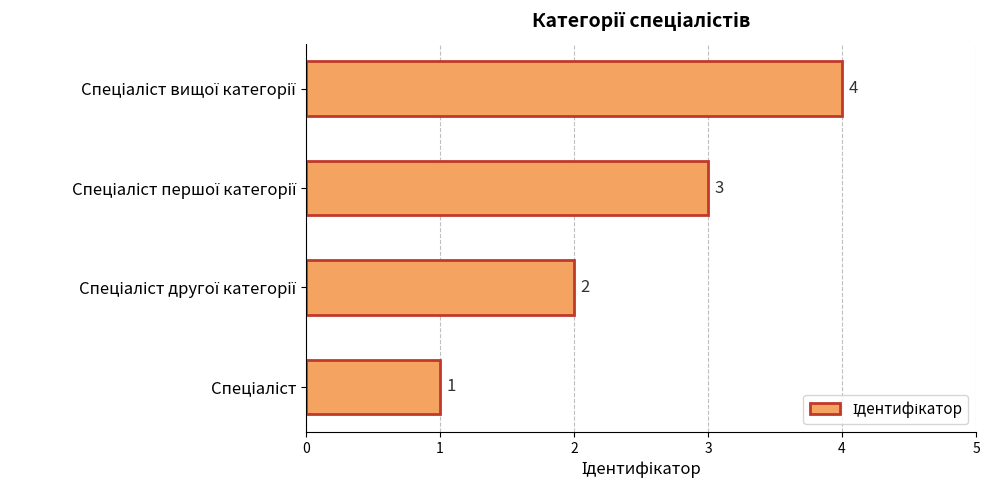

How many values are between 2 and 4?

3